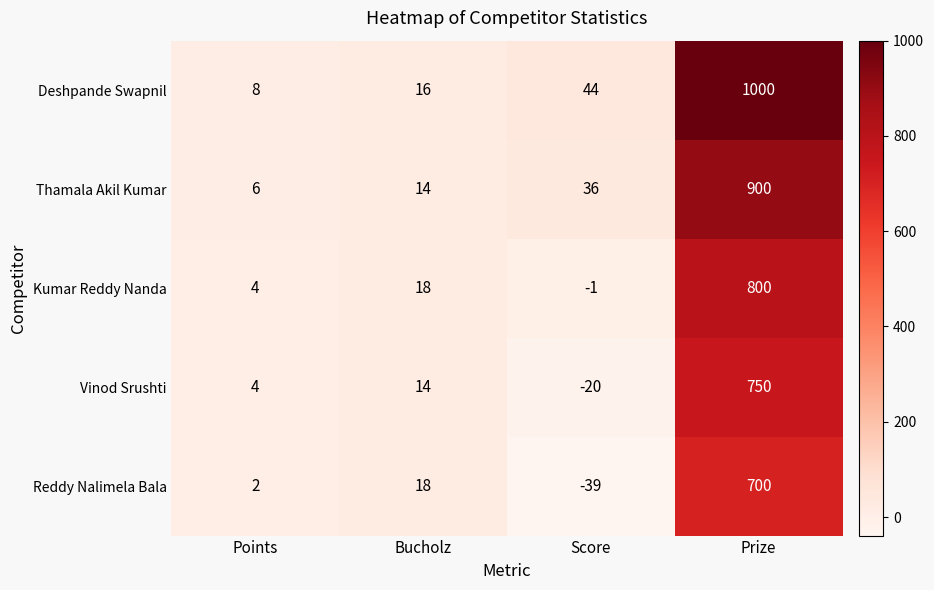

List the series in order of their overall mean, lowest first.

Reddy Nalimela Bala, Vinod Srushti, Kumar Reddy Nanda, Thamala Akil Kumar, Deshpande Swapnil